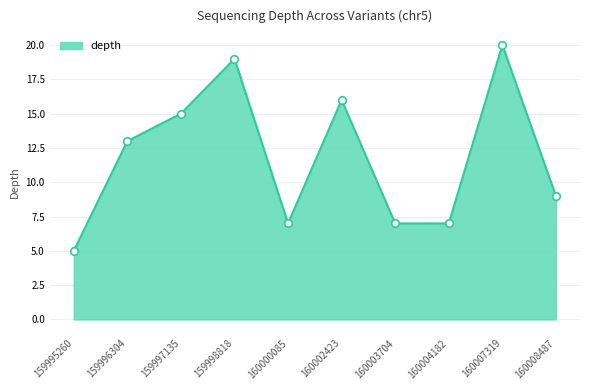

Between 160007319 and 159995260, which is larger?

160007319